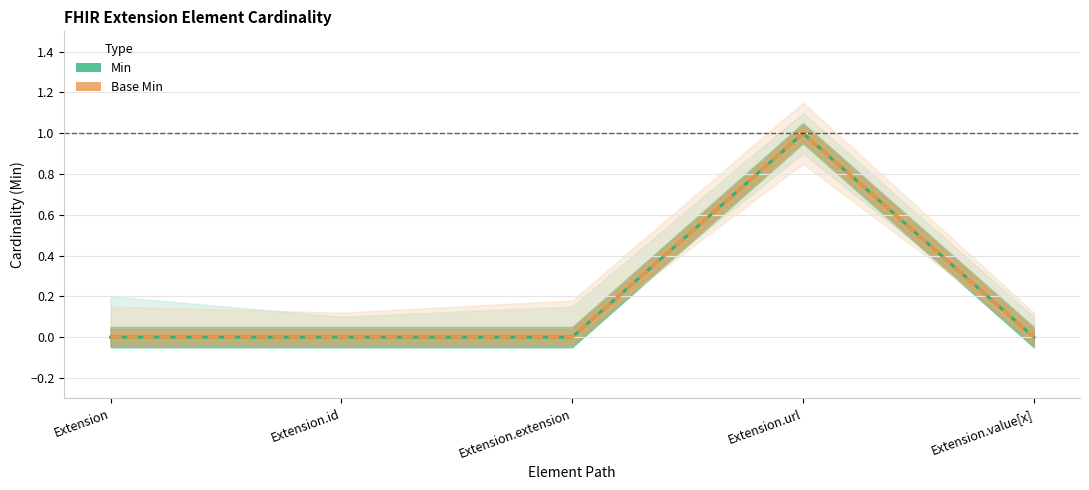

List the labels in order of Min value, smallest first.

Extension, Extension.id, Extension.extension, Extension.value[x], Extension.url